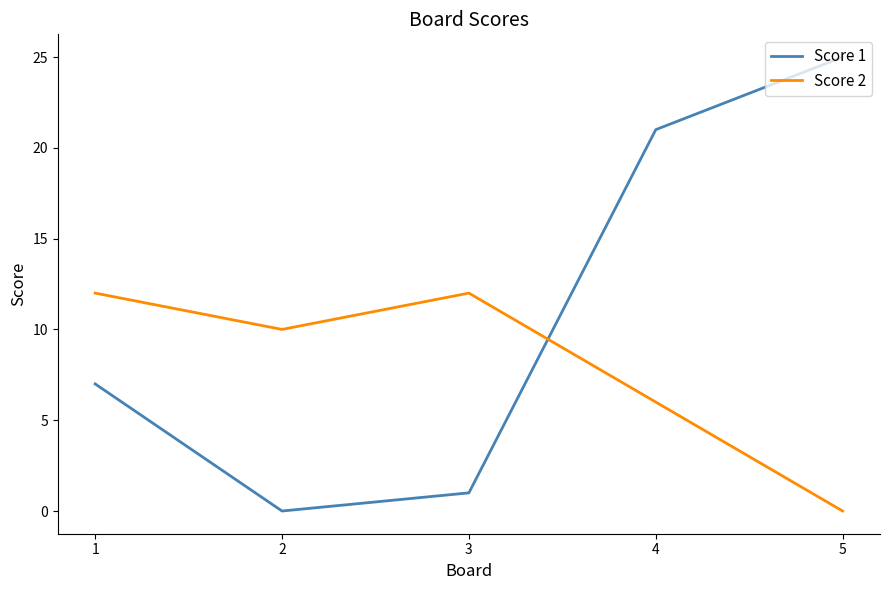

Where is the first local minimum for Score 2?

2